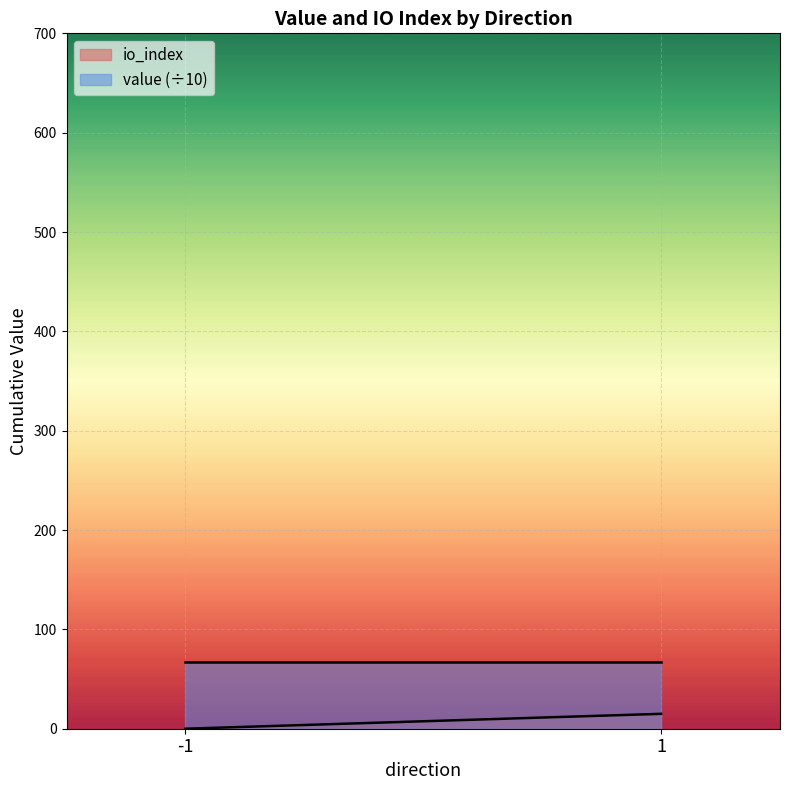

Rank the series by their average value, from lowest to highest.

io_index, value (÷10)